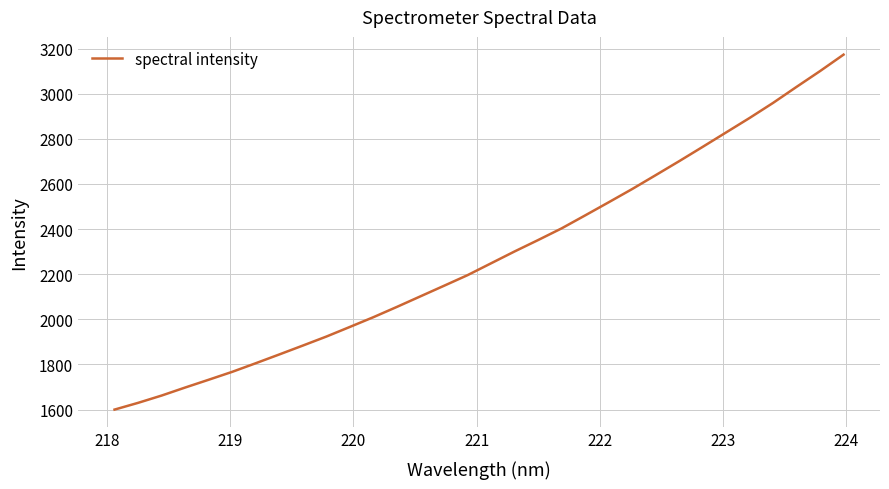

What is the maximum value shown in the chart?

3173.1